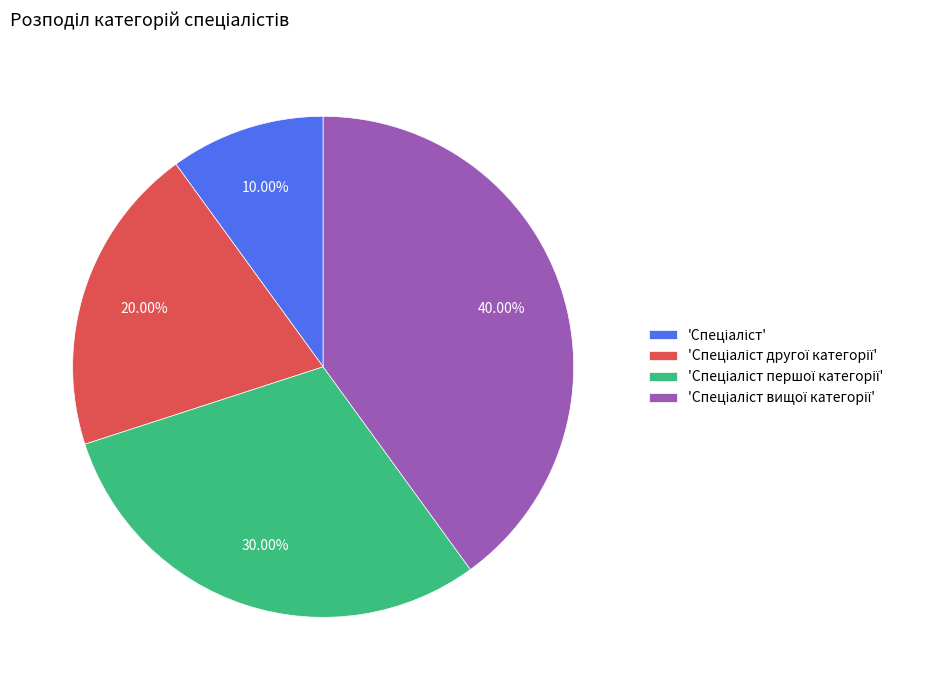

Does any single category account for the majority?

No